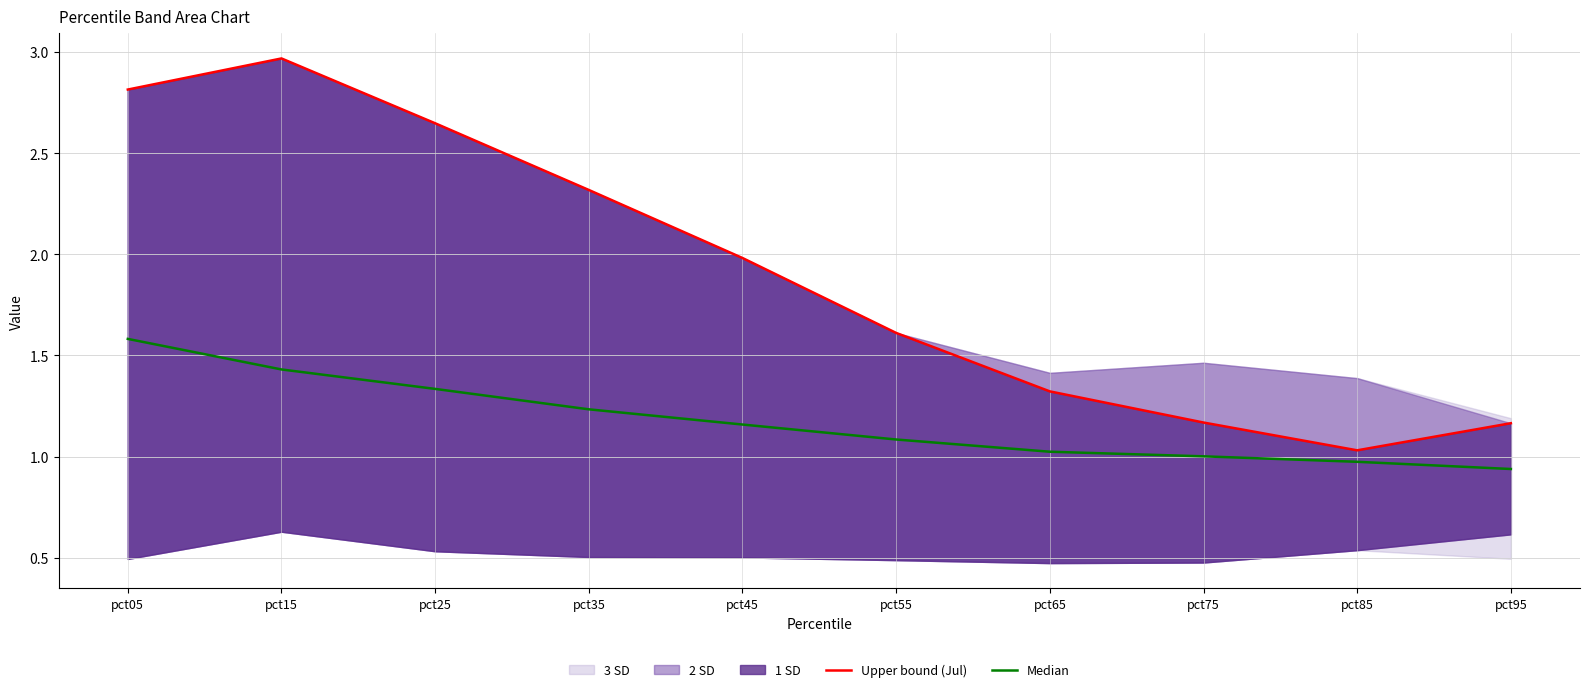

What is the minimum value for Median?

0.9